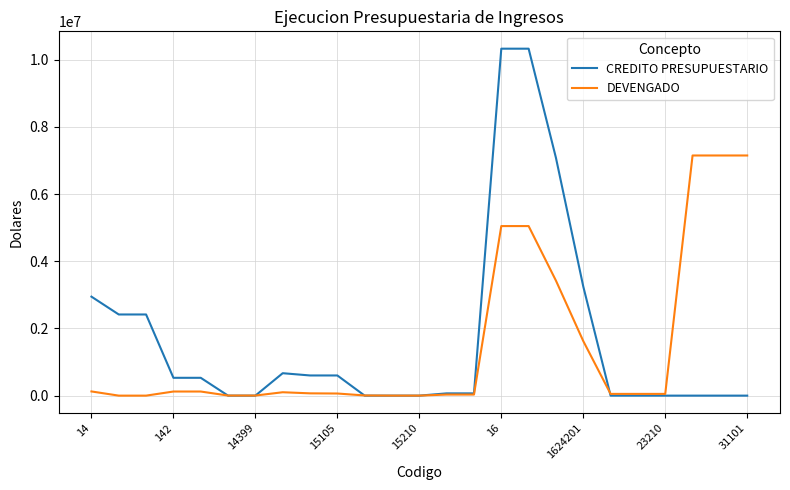

Which series has the widest spread of values?

CREDITO PRESUPUESTARIO